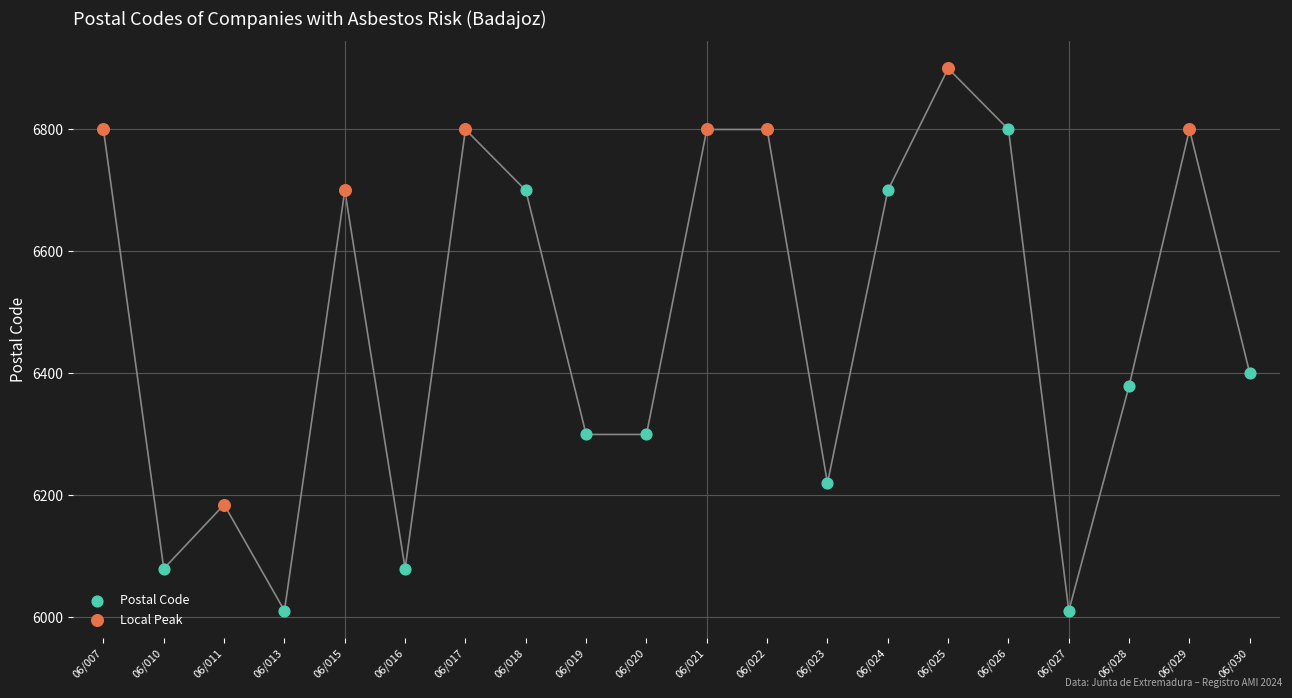

Which series has the largest Y range (max minus min)?

Postal Code